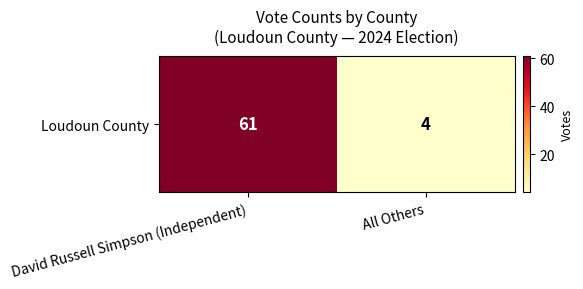

What is the sum of all values?

65